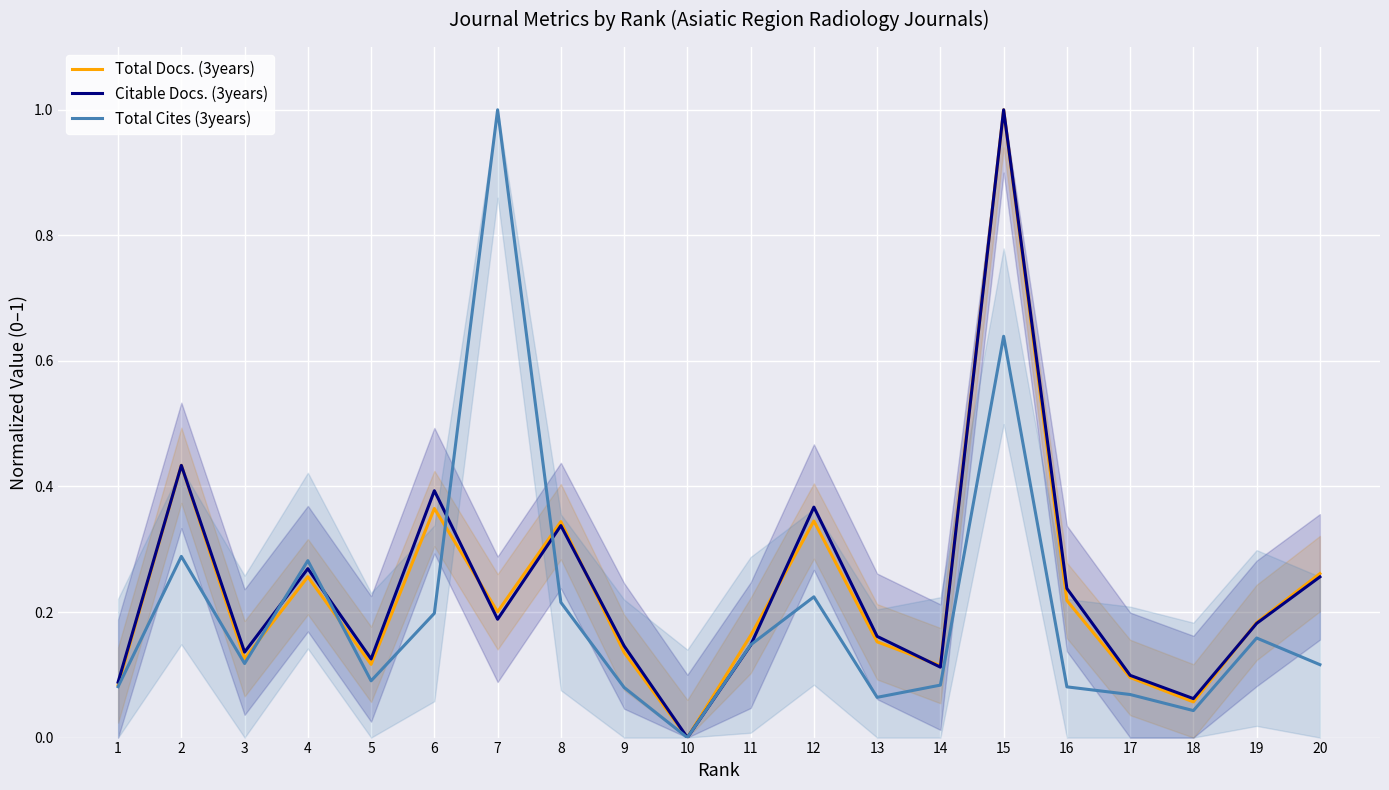

How many intersections are there between Total Docs. (3years) and Citable Docs. (3years)?

8